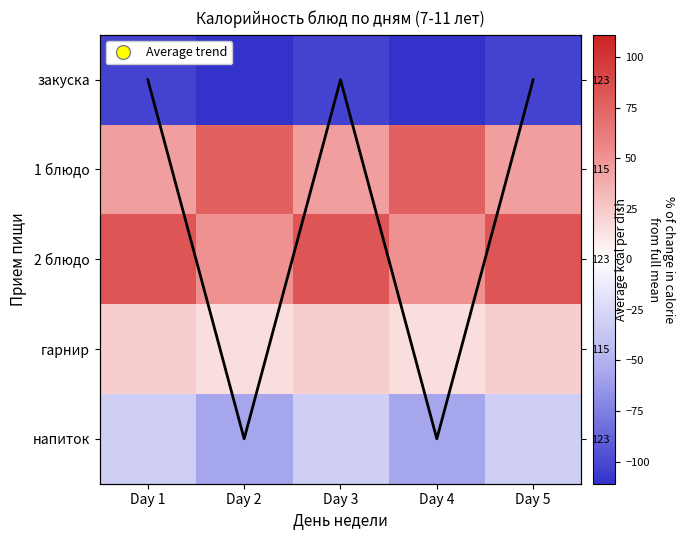

Between Day 3 and Day 2, which is larger?

Day 2